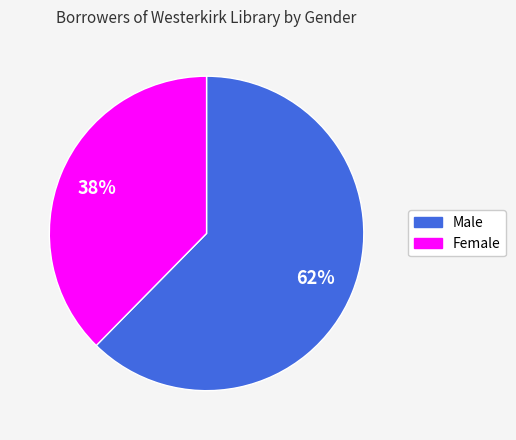

To the nearest percent, what portion does Female represent?

38%